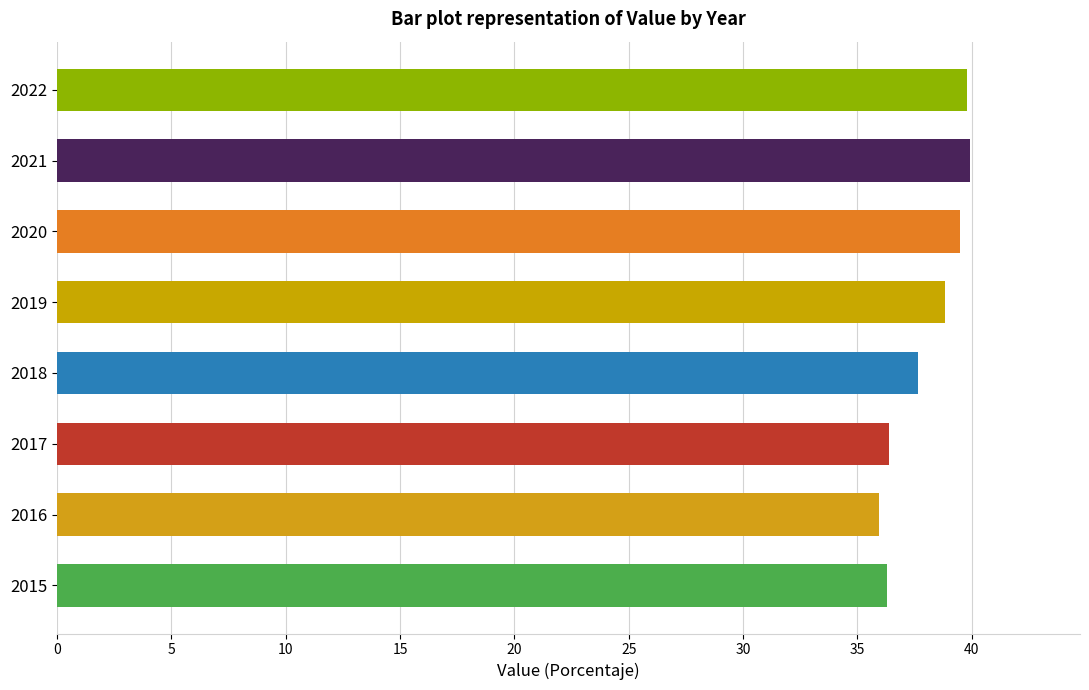

What is the sum of all values?

304.3